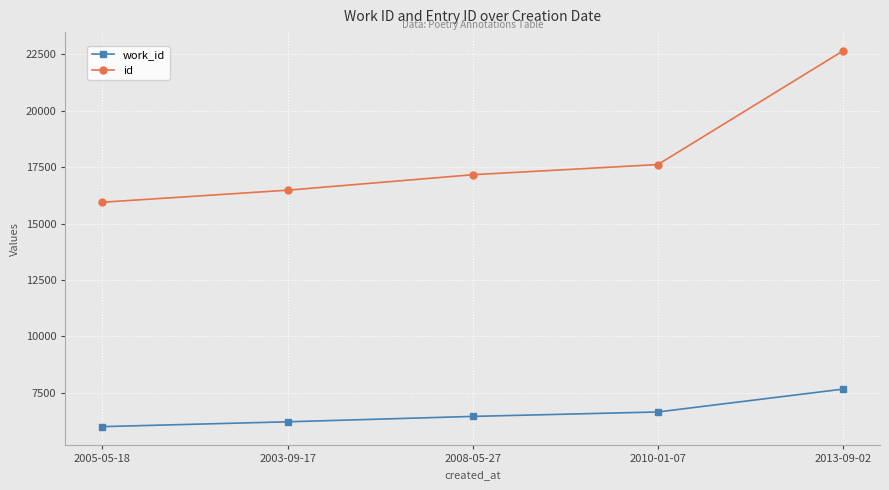

True or false: work_id and id intersect in this chart.

False